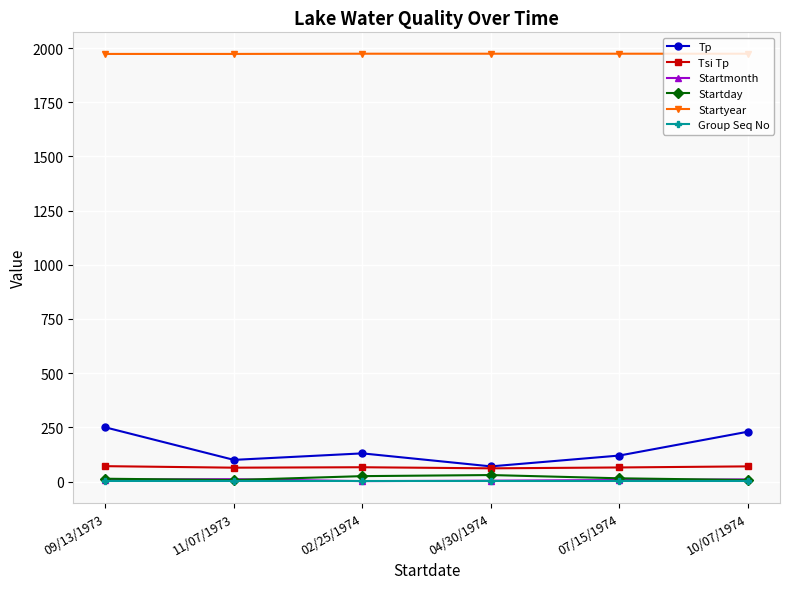

True or false: Startyear has a value of 1974 at 07/15/1974.

True